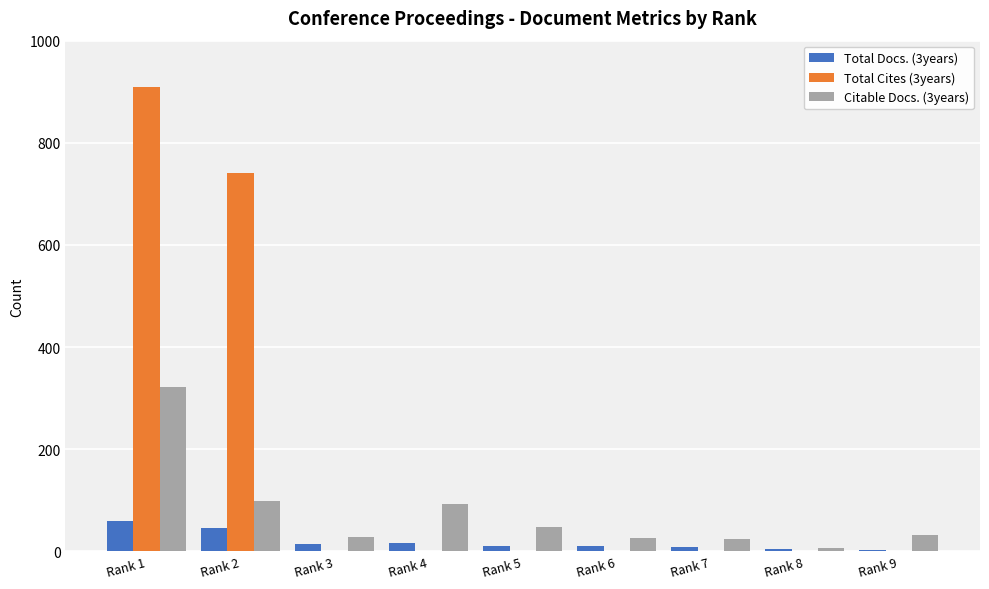

At which label does Total Cites (3years) reach its peak?

Rank 1